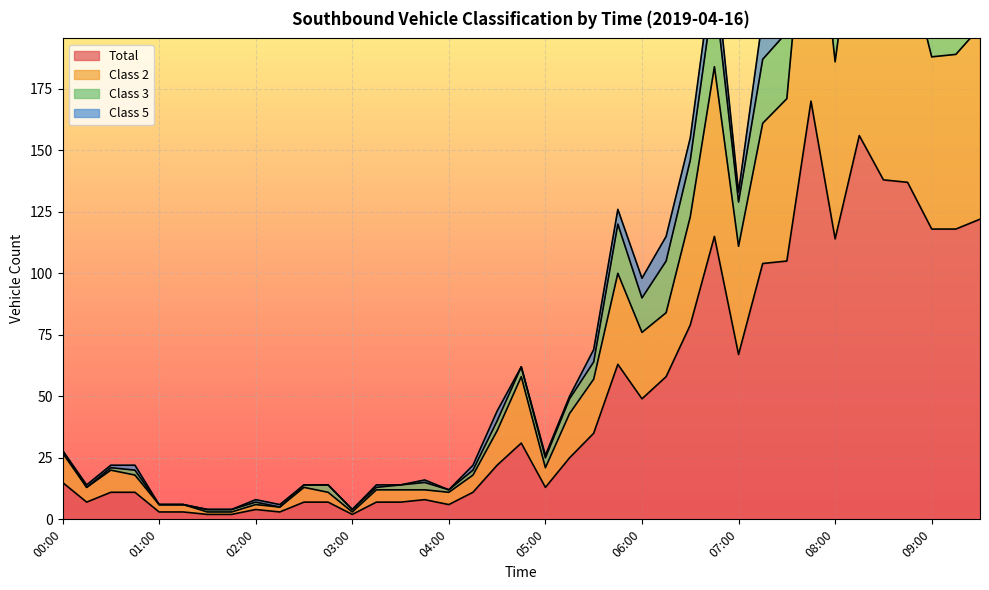

Is it true that Total equals 191 at 08:00?

False